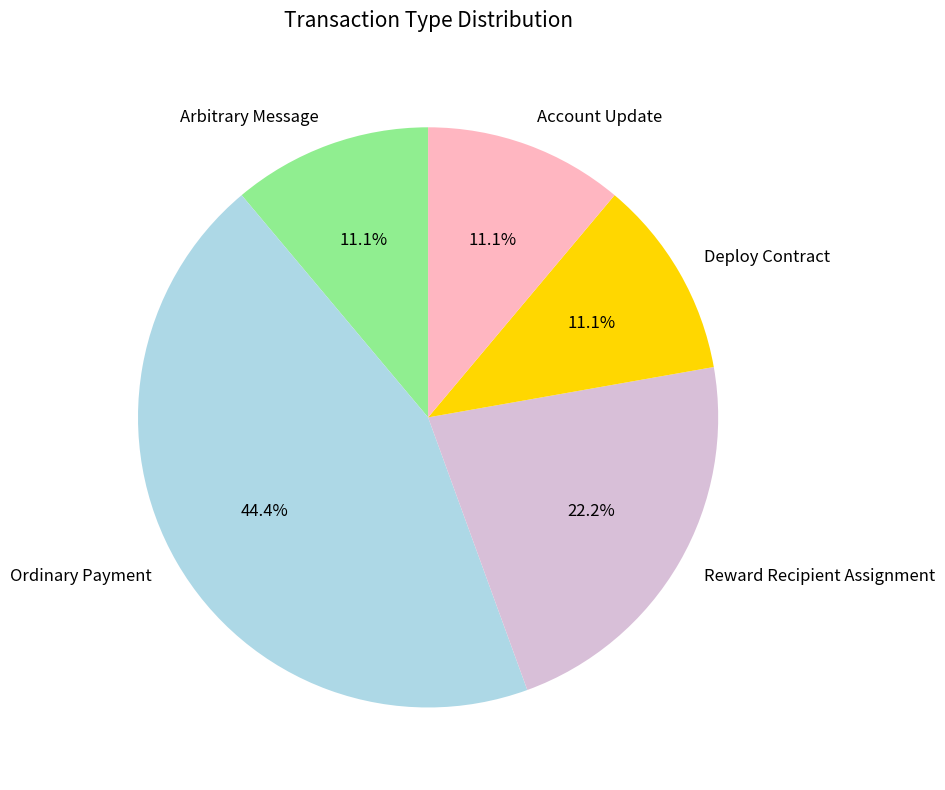

To the nearest percent, what is the difference between the largest and smallest slice percentages?

33%